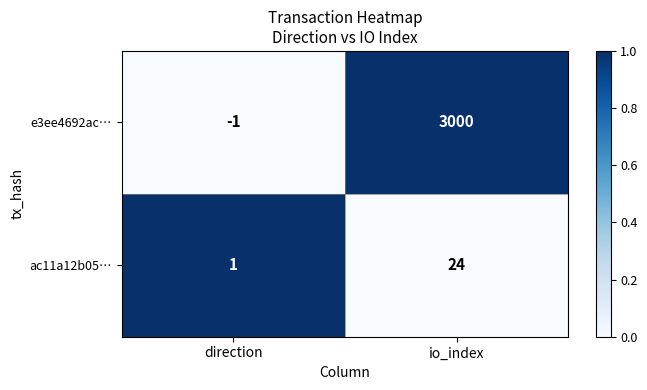

The value of ac11a12b05… at io_index is 35. True or false?

False